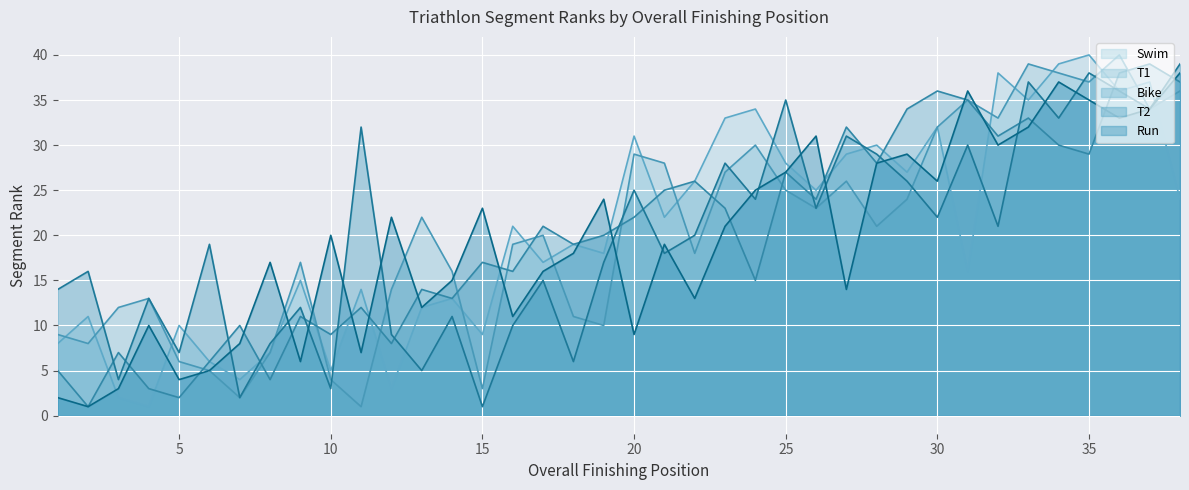

The value of Swim at 29 is 27. True or false?

True